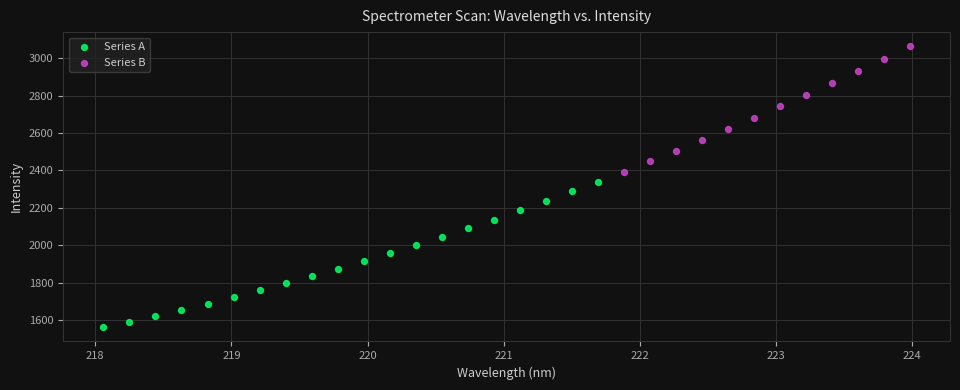

Which series contains the highest Y value?

Series B